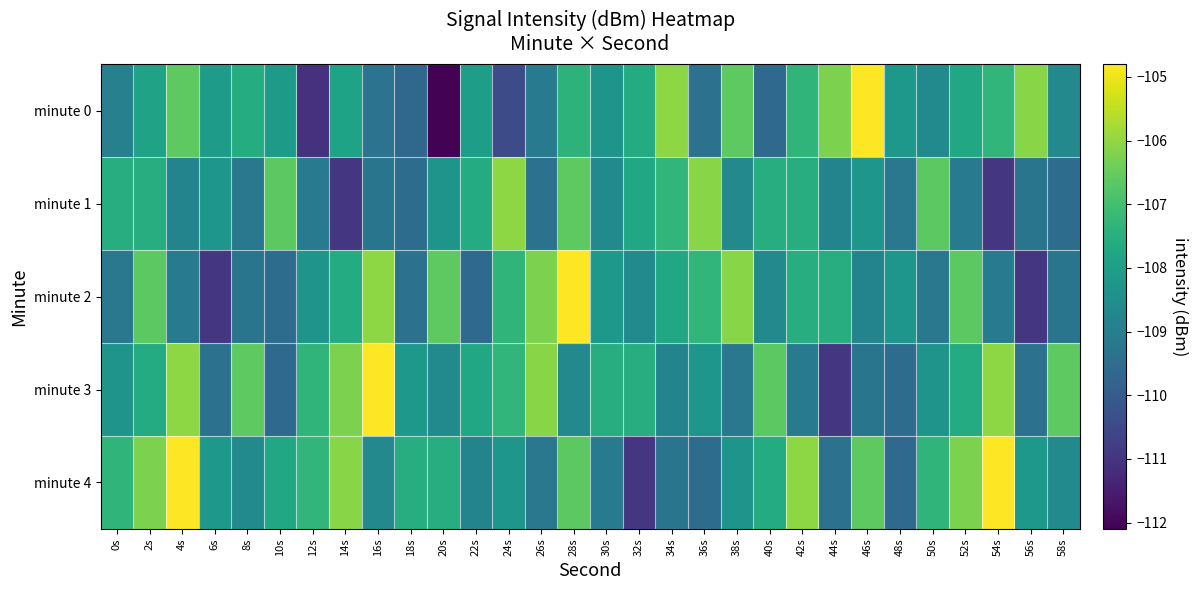

Reading left to right, list all the values displayed in this chart.

minute 0: 0s=-108.9	2s=-107.9	4s=-106.6	6s=-108.1	8s=-107.6	10s=-108.1	12s=-111.1	14s=-107.9	16s=-109.3	18s=-109.6	20s=-112.1	22s=-108.0	24s=-110.4	26s=-109.1	28s=-107.4	30s=-108.3	32s=-107.6	34s=-106.0	36s=-109.4	38s=-106.6	40s=-109.6	42s=-107.3	44s=-106.2	46s=-104.8	48s=-108.2	50s=-108.6	52s=-107.7	54s=-107.3	56s=-106.1	58s=-108.7
minute 1: 0s=-107.6	2s=-107.5	4s=-108.8	6s=-108.3	8s=-109.2	10s=-106.6	12s=-109.1	14s=-111.0	16s=-109.3	18s=-109.5	20s=-108.3	22s=-107.6	24s=-106.0	26s=-109.4	28s=-106.6	30s=-108.6	32s=-107.7	34s=-107.3	36s=-106.1	38s=-108.7	40s=-107.6	42s=-107.5	44s=-108.8	46s=-108.3	48s=-109.2	50s=-106.6	52s=-109.1	54s=-111.0	56s=-109.3	58s=-109.5
minute 2: 0s=-109.2	2s=-106.6	4s=-109.1	6s=-111.0	8s=-109.3	10s=-109.5	12s=-108.3	14s=-107.6	16s=-106.0	18s=-109.4	20s=-106.6	22s=-109.6	24s=-107.3	26s=-106.2	28s=-104.8	30s=-108.2	32s=-108.6	34s=-107.7	36s=-107.3	38s=-106.1	40s=-108.7	42s=-107.6	44s=-107.5	46s=-108.8	48s=-108.3	50s=-109.2	52s=-106.6	54s=-109.1	56s=-111.0	58s=-109.3
minute 3: 0s=-108.3	2s=-107.6	4s=-106.0	6s=-109.4	8s=-106.6	10s=-109.6	12s=-107.3	14s=-106.2	16s=-104.8	18s=-108.2	20s=-108.6	22s=-107.7	24s=-107.3	26s=-106.1	28s=-108.7	30s=-107.6	32s=-107.5	34s=-108.8	36s=-108.3	38s=-109.2	40s=-106.6	42s=-109.1	44s=-111.0	46s=-109.3	48s=-109.5	50s=-108.3	52s=-107.6	54s=-106.0	56s=-109.4	58s=-106.6
minute 4: 0s=-107.3	2s=-106.2	4s=-104.8	6s=-108.2	8s=-108.6	10s=-107.7	12s=-107.3	14s=-106.1	16s=-108.7	18s=-107.6	20s=-107.5	22s=-108.8	24s=-108.3	26s=-109.2	28s=-106.6	30s=-109.1	32s=-111.0	34s=-109.3	36s=-109.5	38s=-108.3	40s=-107.6	42s=-106.0	44s=-109.4	46s=-106.6	48s=-109.6	50s=-107.3	52s=-106.2	54s=-104.8	56s=-108.2	58s=-108.6